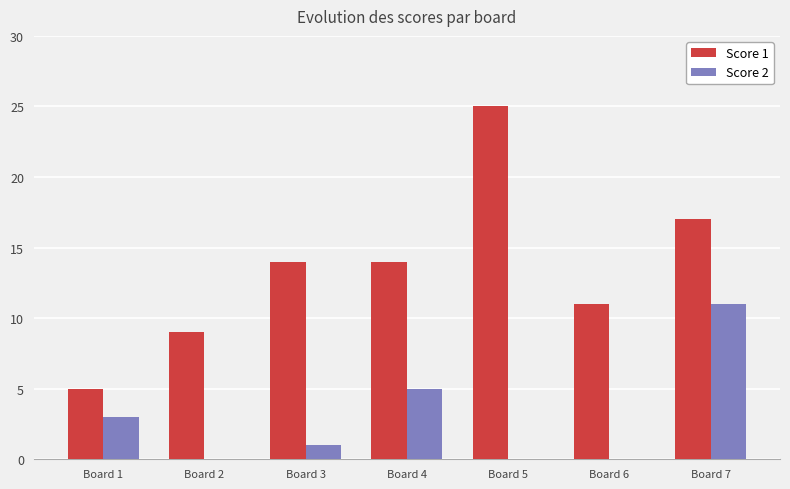

Count the number of categories in the chart.

7